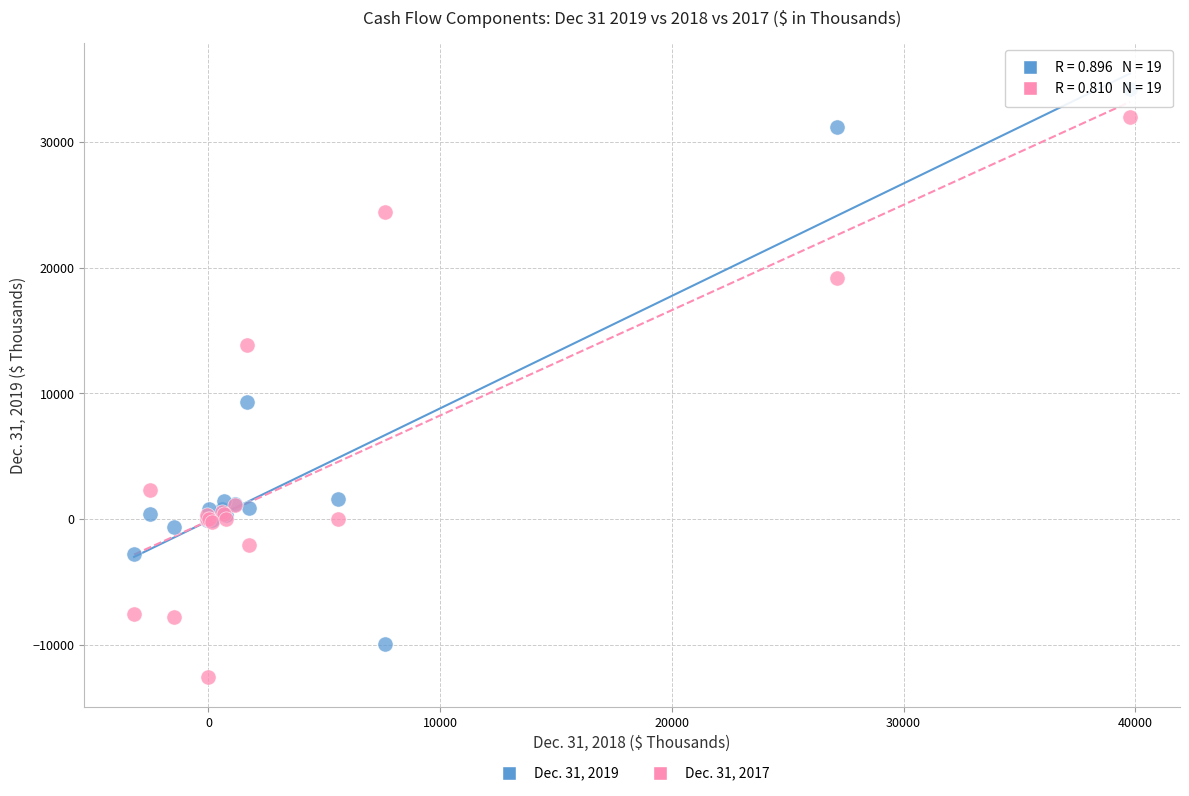

Across all series, what Y value is closest to 10837?

9281